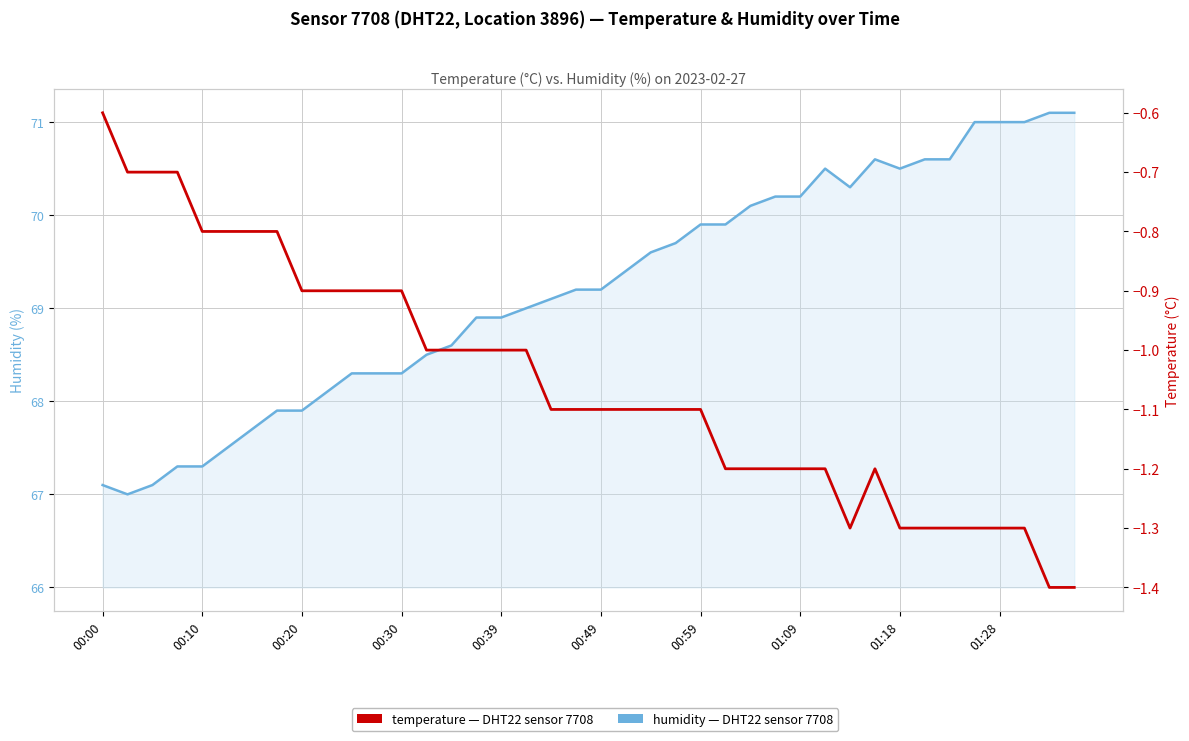

What is the label of the 5th point from the left?

00:10